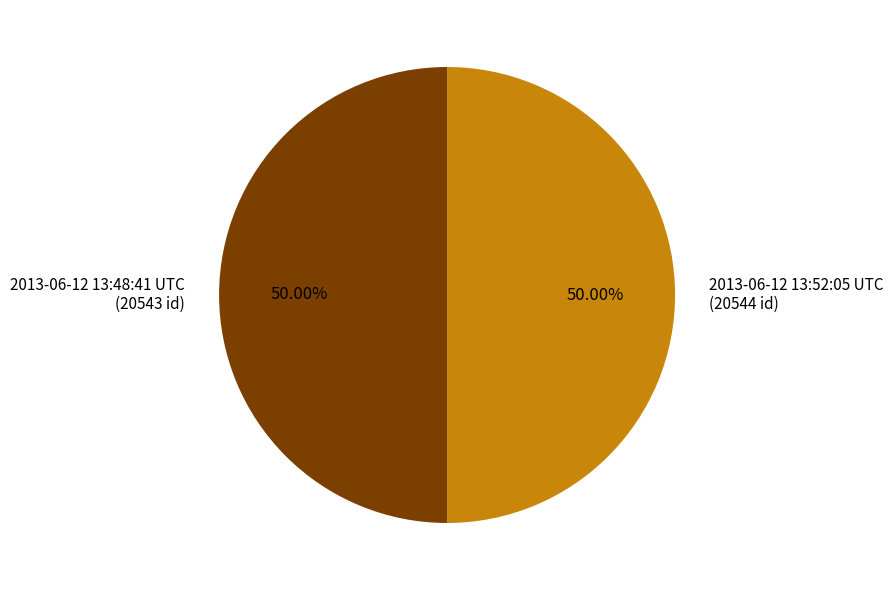

Is the sum of 2013-06-12 13:48:41 UTC and 2013-06-12 13:52:05 UTC greater than half?

Yes